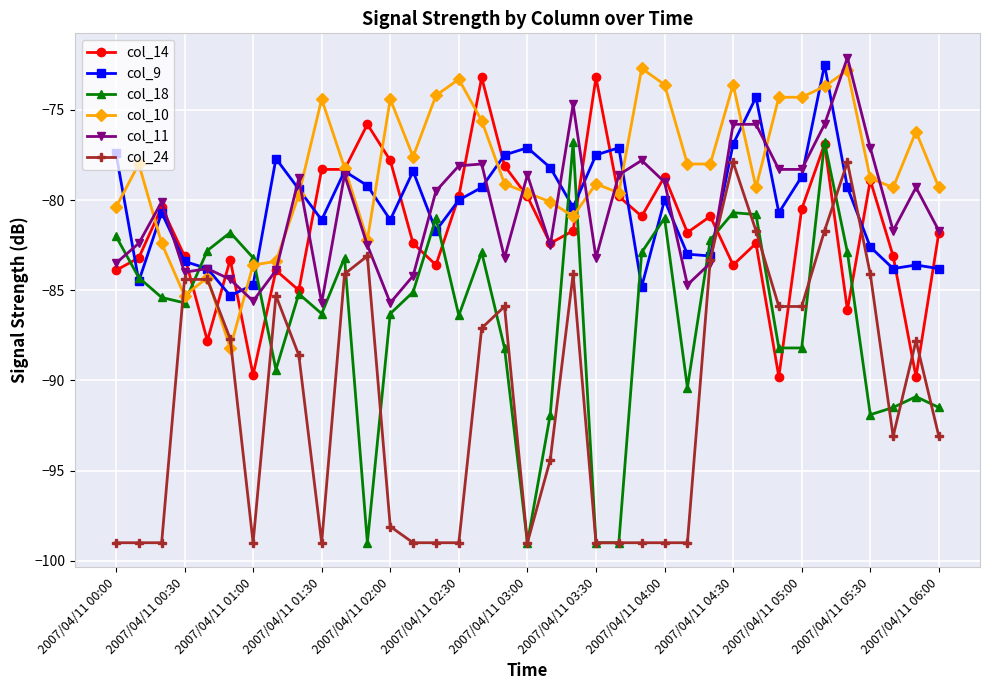

What is the highest value of the col_11 series?

-72.1